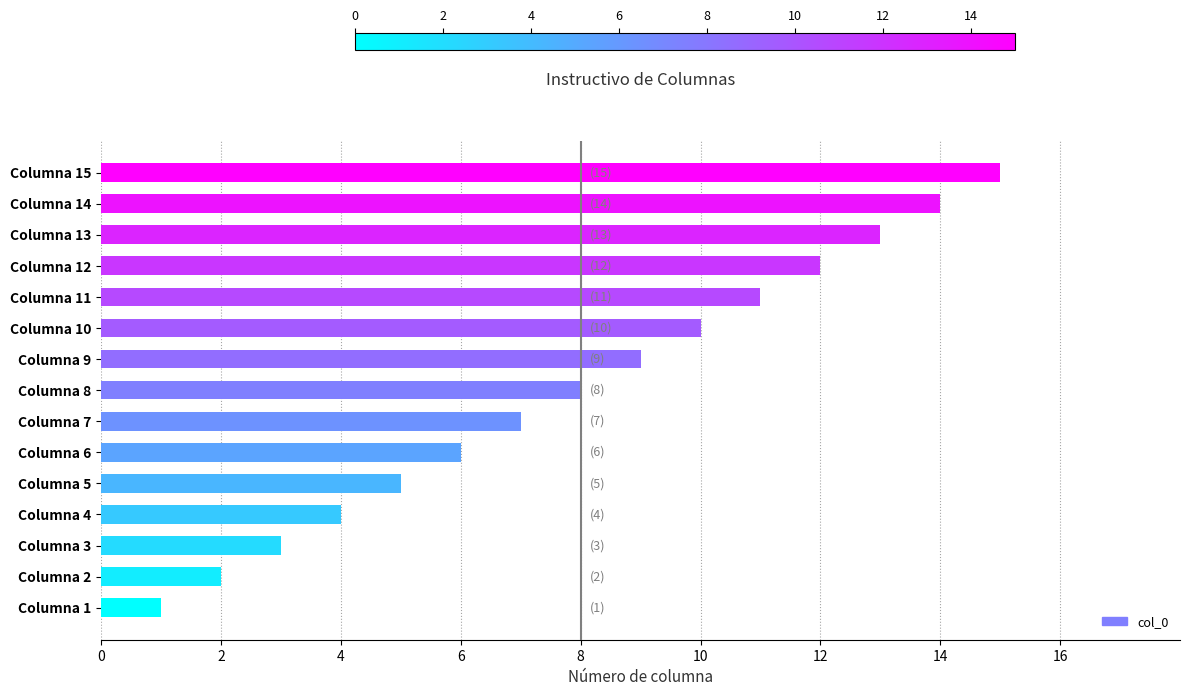

Rank the categories by value from lowest to highest.

Columna 1, Columna 2, Columna 3, Columna 4, Columna 5, Columna 6, Columna 7, Columna 8, Columna 9, Columna 10, Columna 11, Columna 12, Columna 13, Columna 14, Columna 15